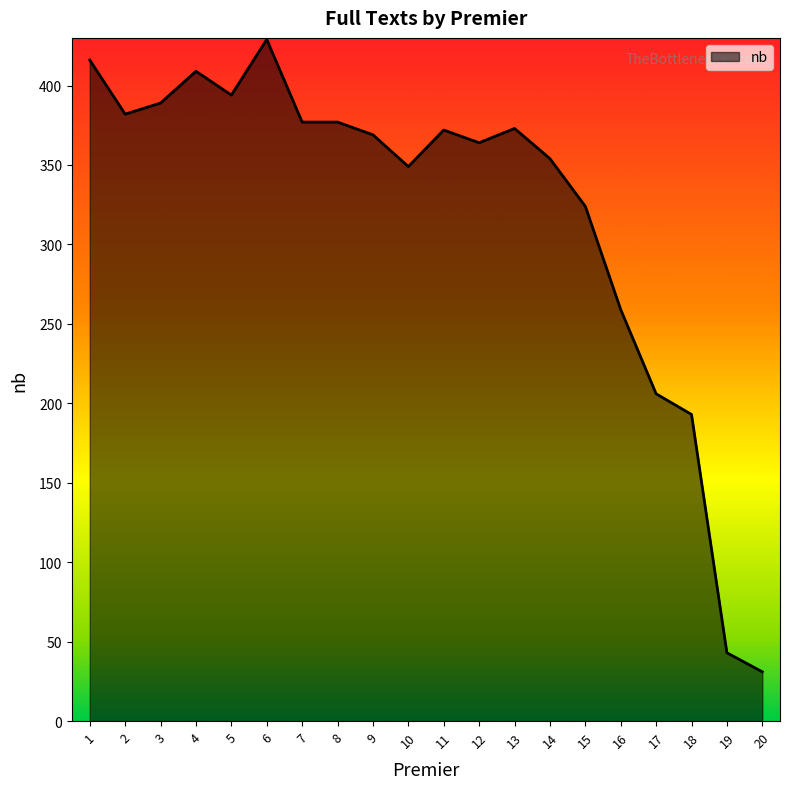

Where is the first local maximum?

4